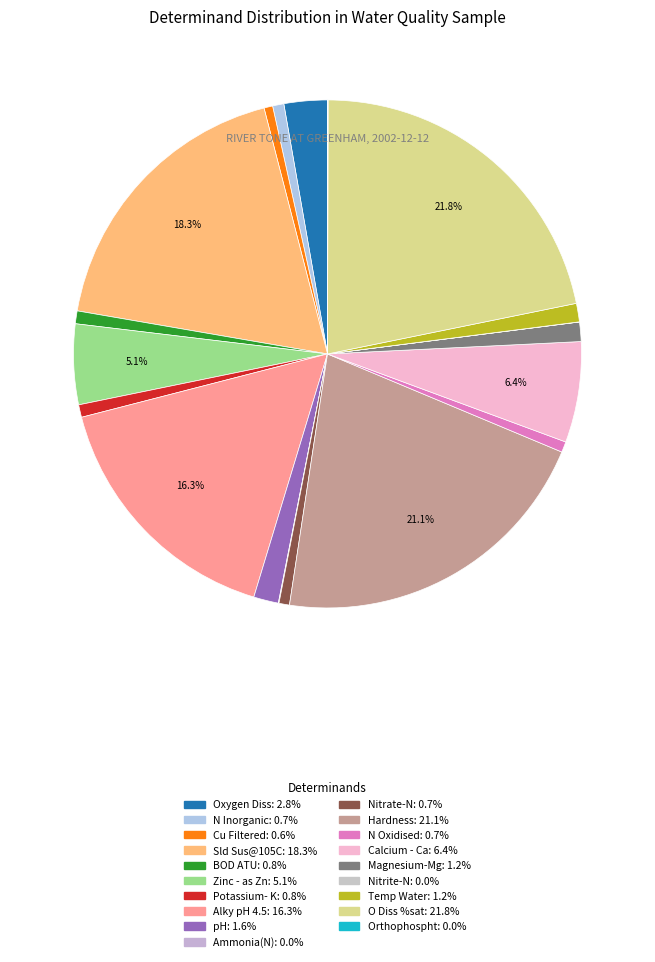

How many slices are in this pie chart?

19